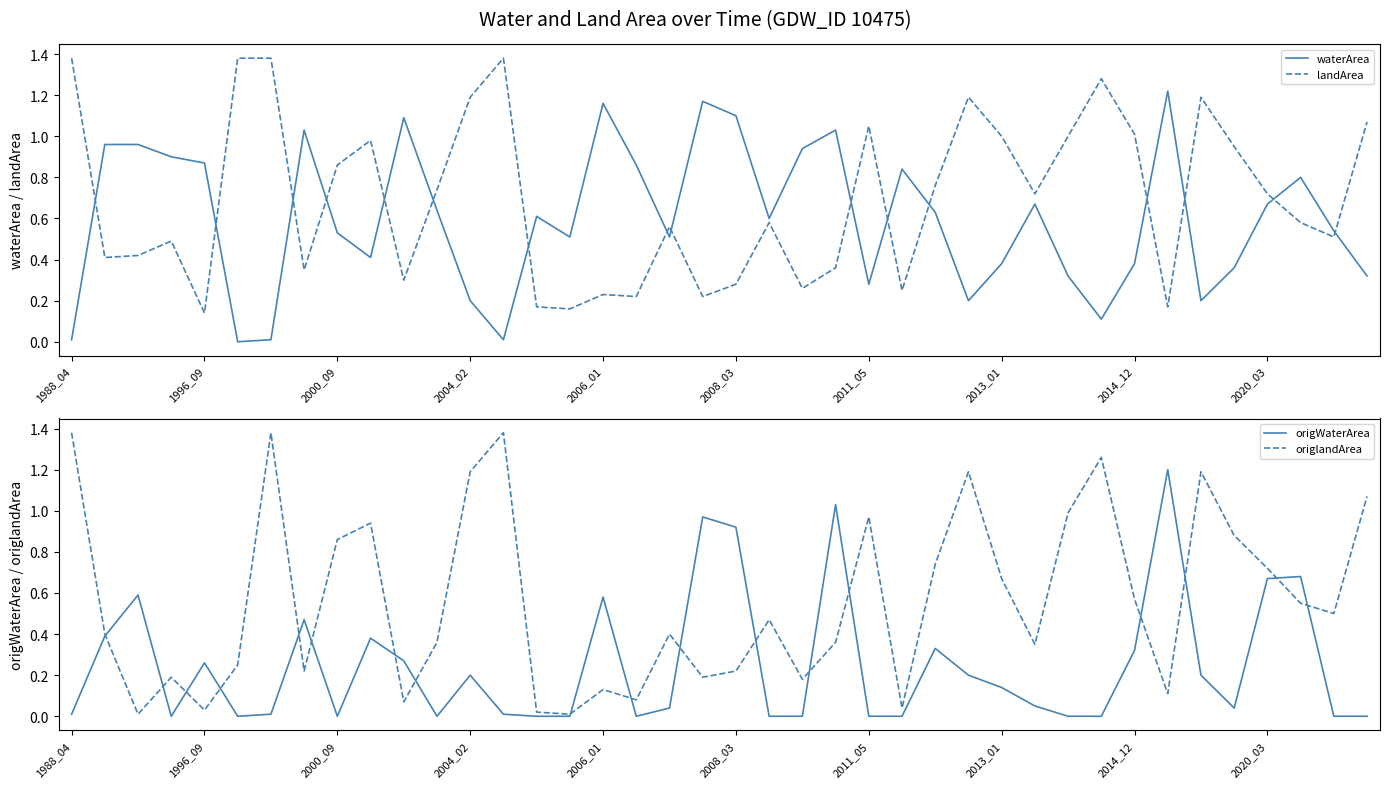

Which series ends up on top after the final intersection of landArea and waterArea?

landArea